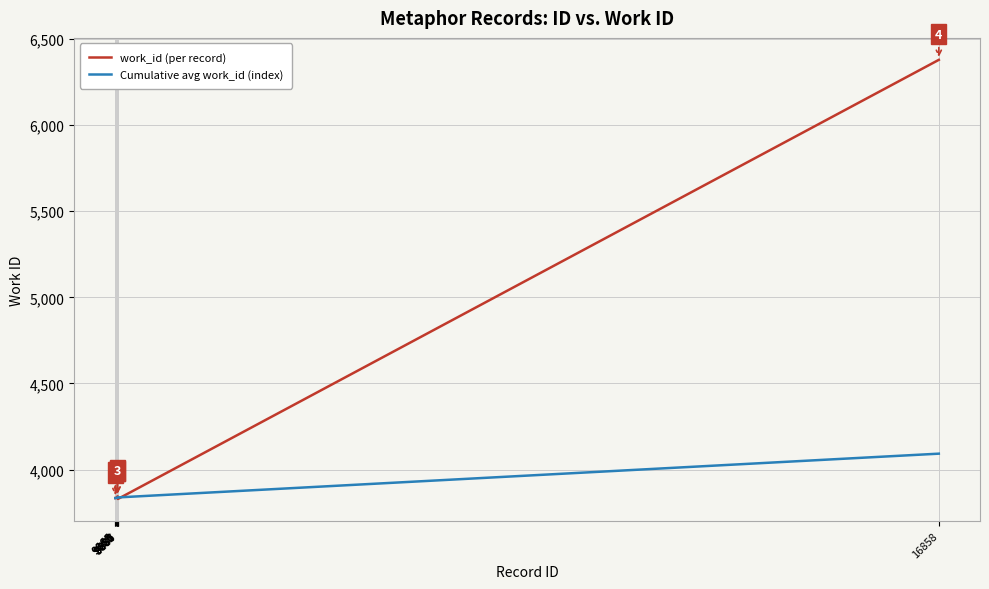

What is the average value of the work_id (per record) series?

4092.0